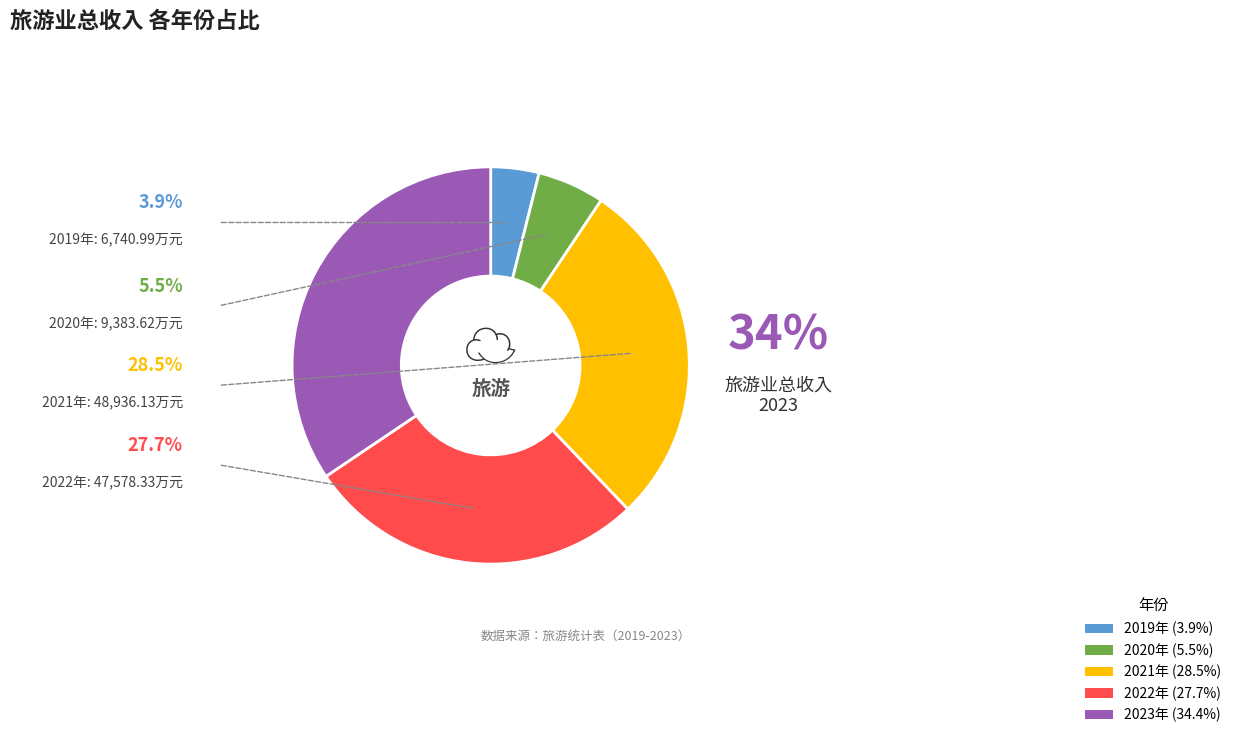

Does any single category account for the majority?

No